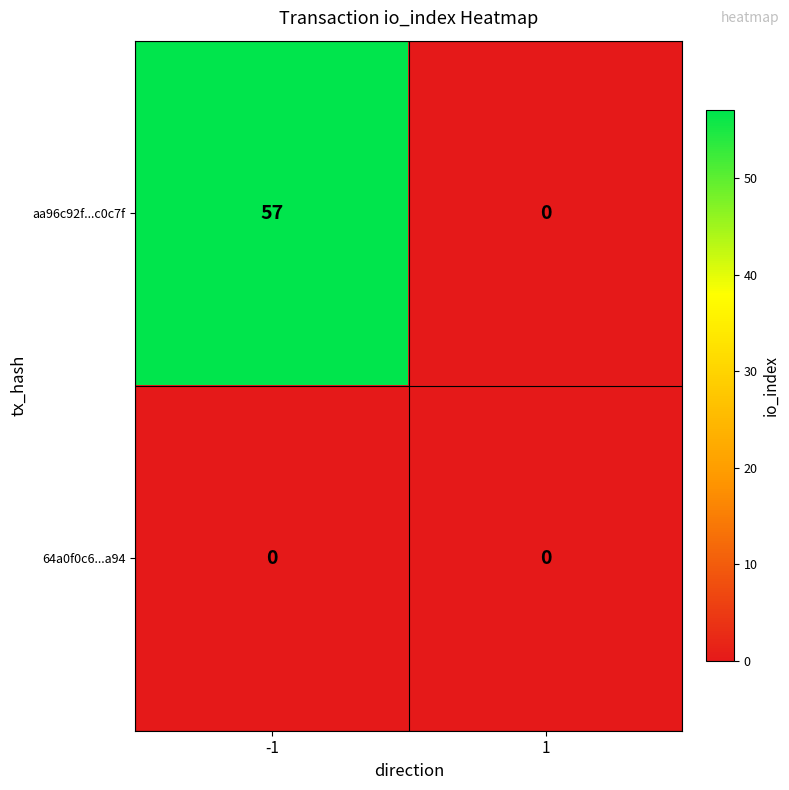

Reading left to right, list all the values displayed in this chart.

aa96c92f...c0c7f: 57	0
64a0f0c6...a94: 0	0